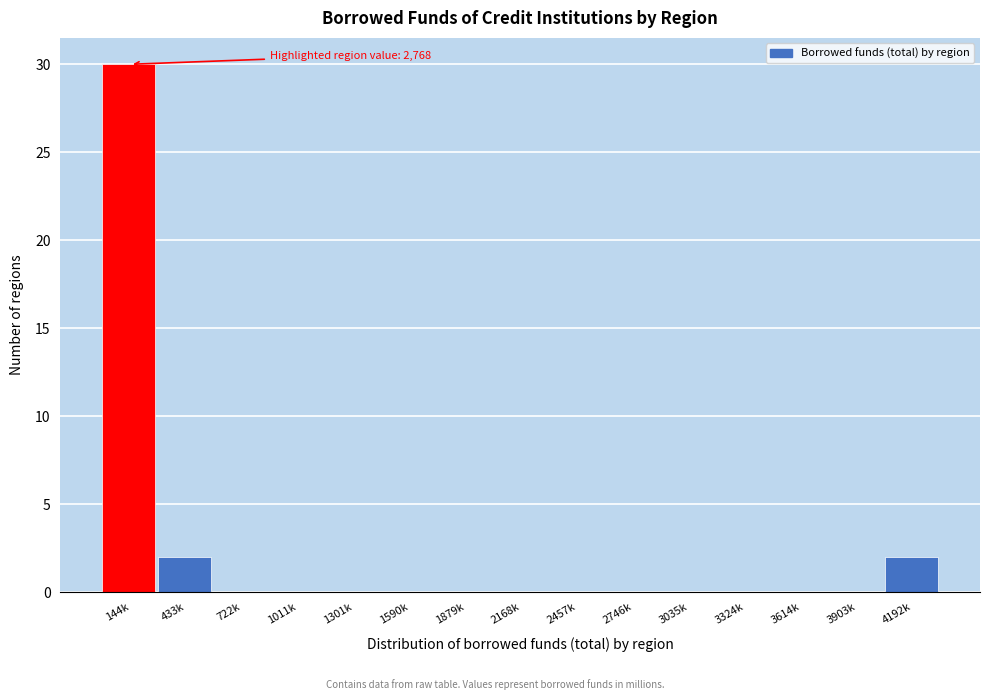

Reading left to right, list all the values displayed in this chart.

144k=30	433k=2	722k=0	1011k=0	1301k=0	1590k=0	1879k=0	2168k=0	2457k=0	2746k=0	3035k=0	3324k=0	3614k=0	3903k=0	4192k=2